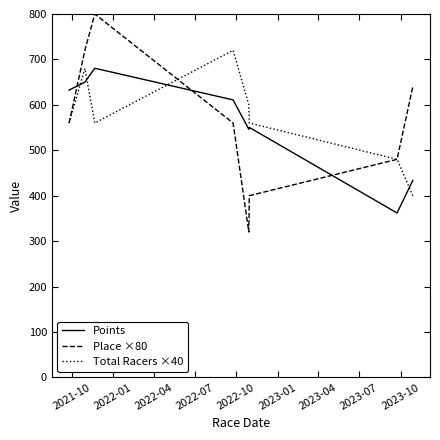

What is the greatest value displayed?

800.0